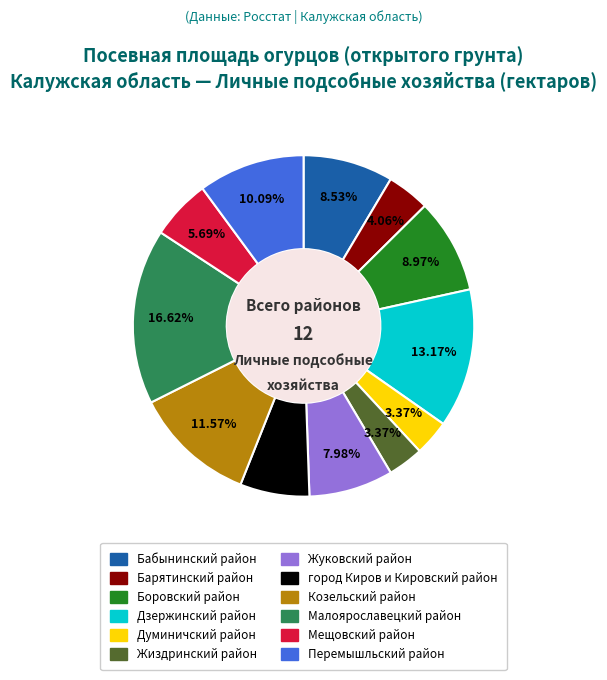

Between Барятинский район and Жиздринский район, which is larger?

Барятинский район